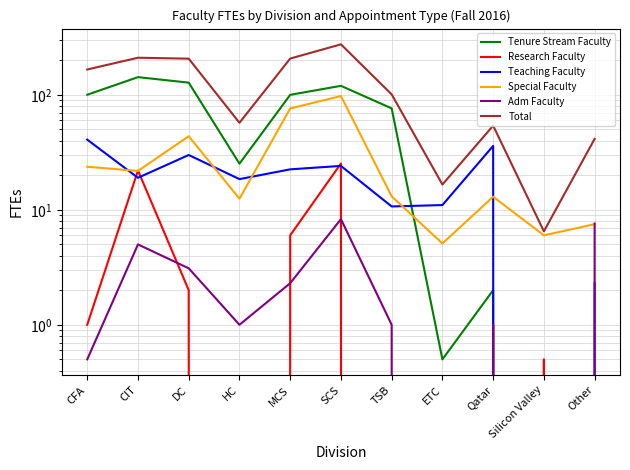

Which series has the largest total across all categories?

Total